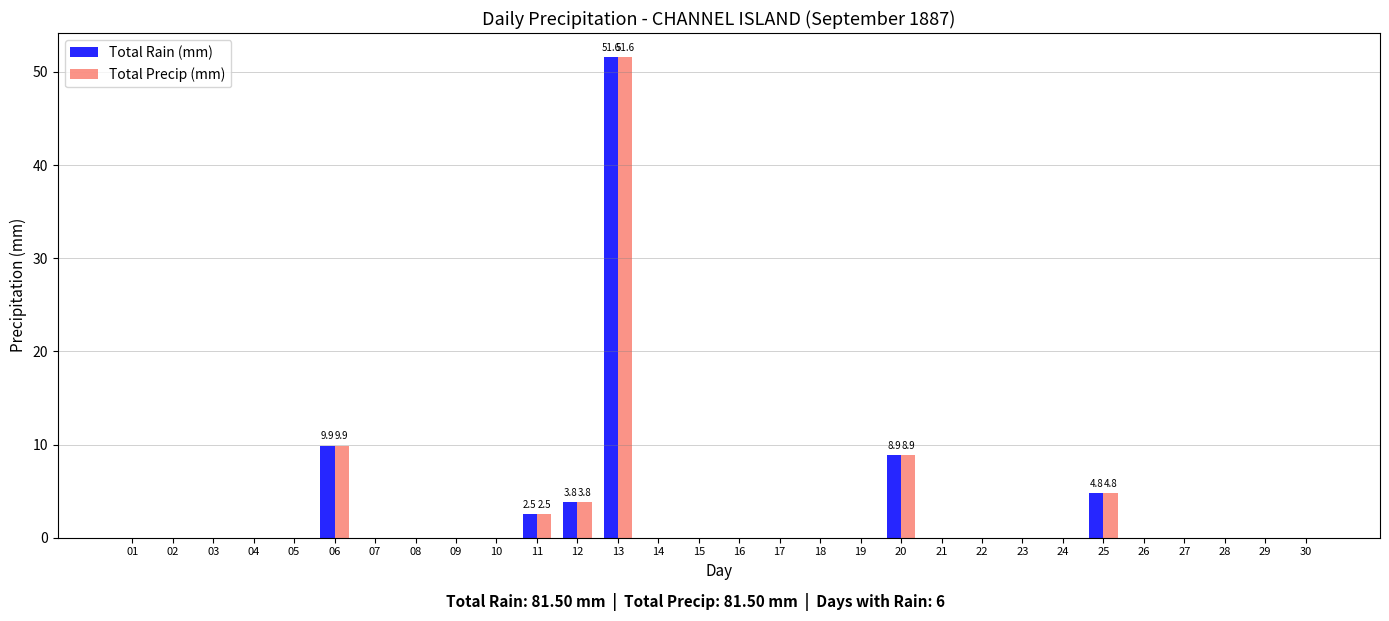

What is the greatest value displayed?

51.6